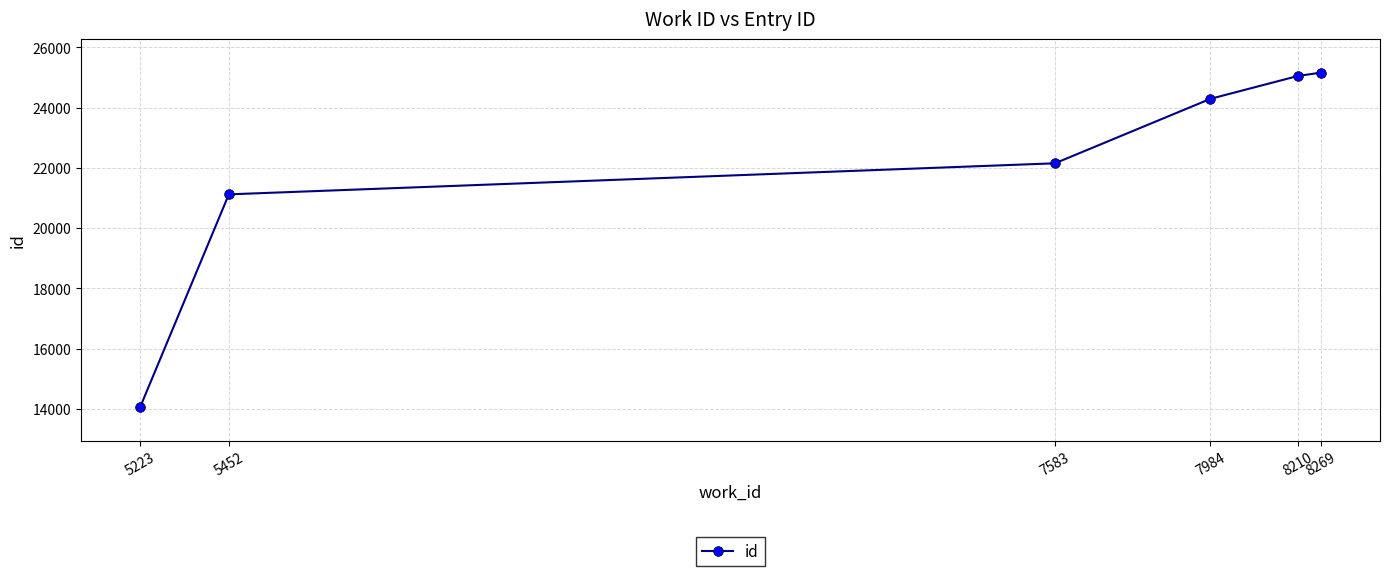

Is it true that the value at 7984 is 24295?

True